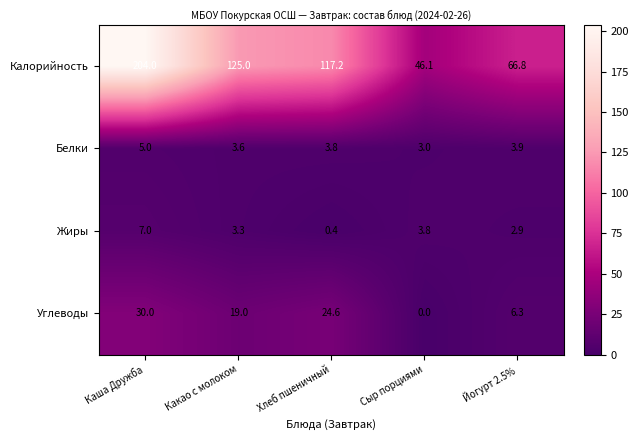

What value does the Углеводы series have at Йогурт 2.5%?

6.3